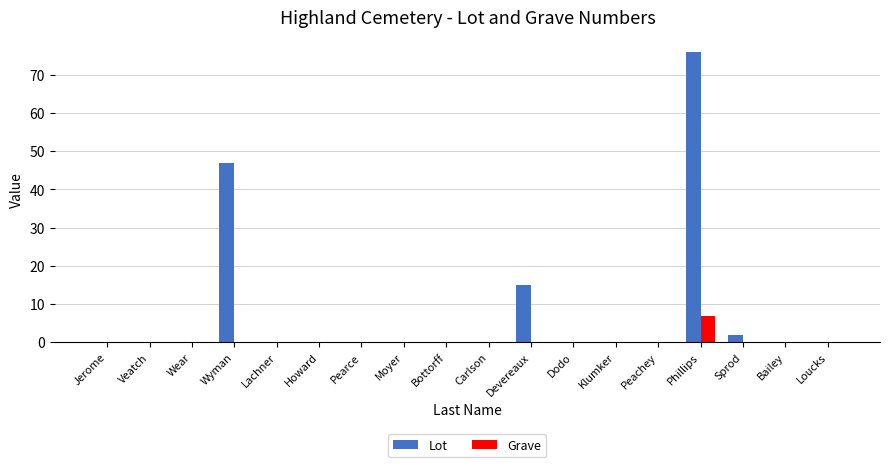

At which label is Lot closest to 38?

Wyman